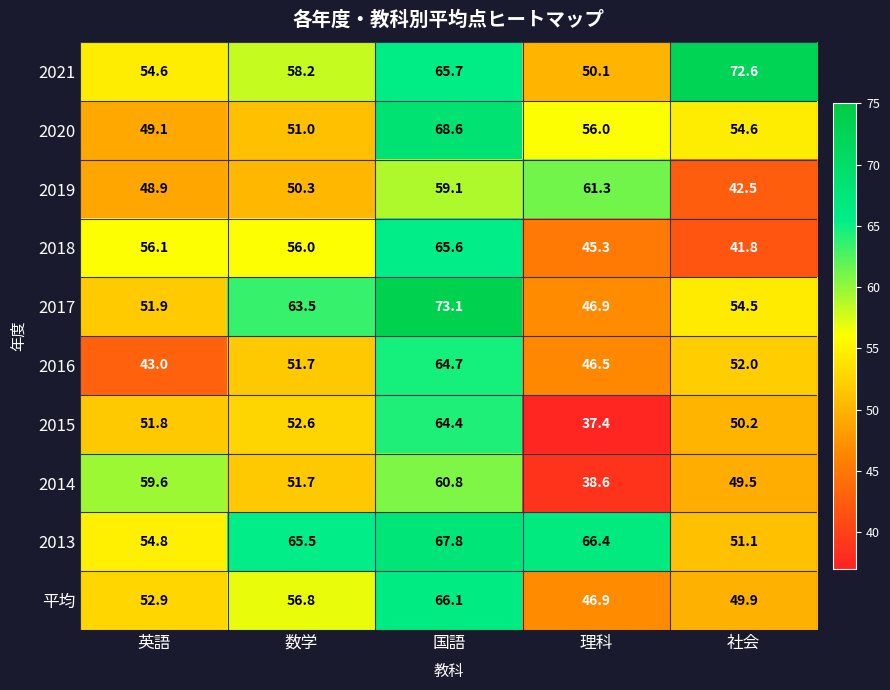

Which series has the largest total across all categories?

2013